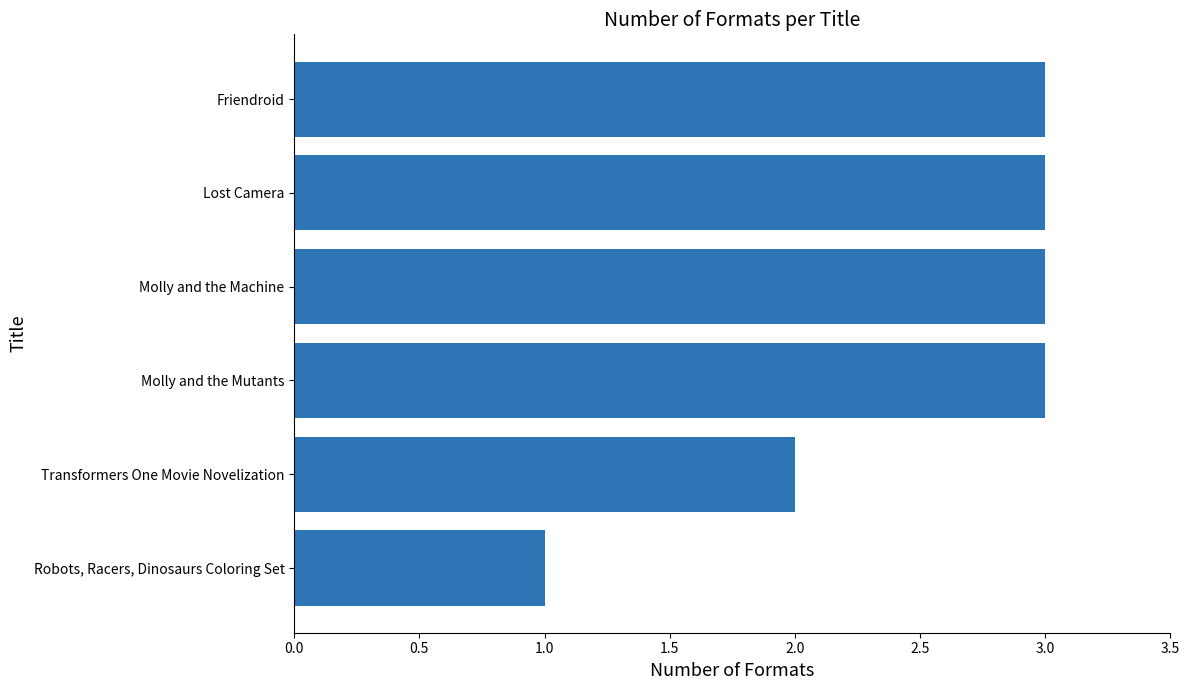

What value does the data have at Molly and the Machine?

3